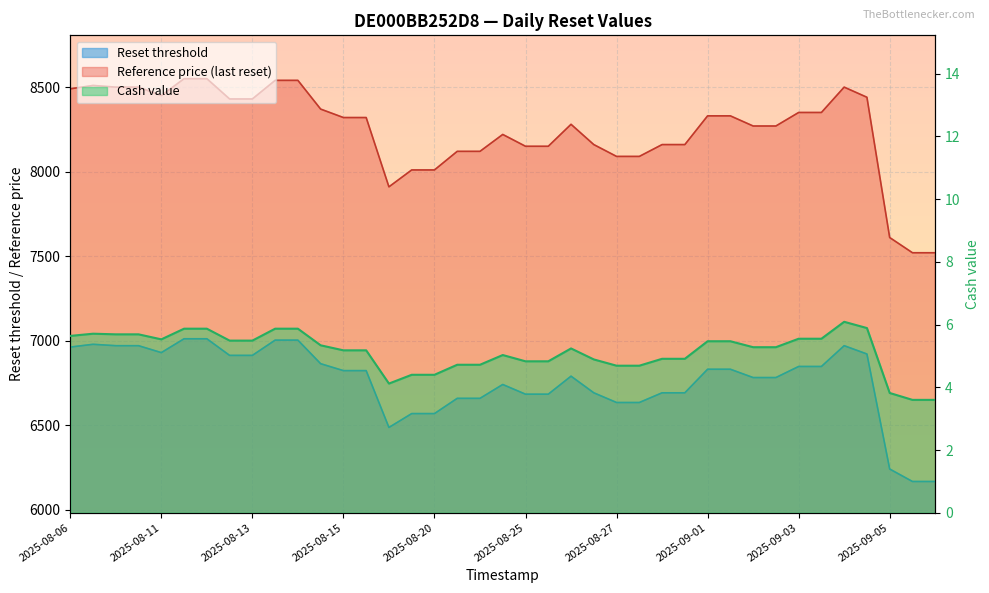

True or false: Reference price and Cash value cross at least once.

False